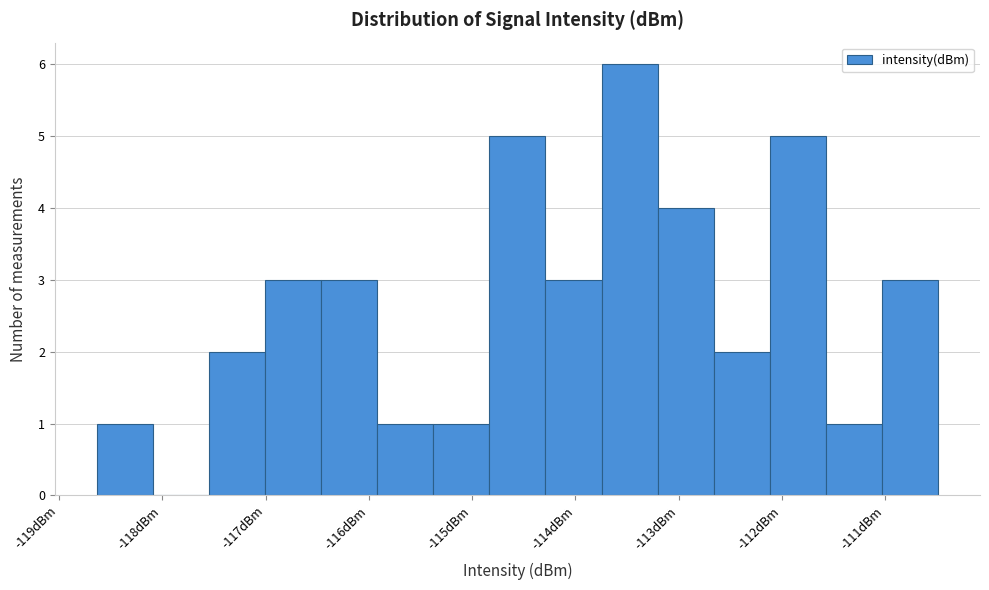

Which range on the x-axis has the tallest bar?

-113.7 to -113.2